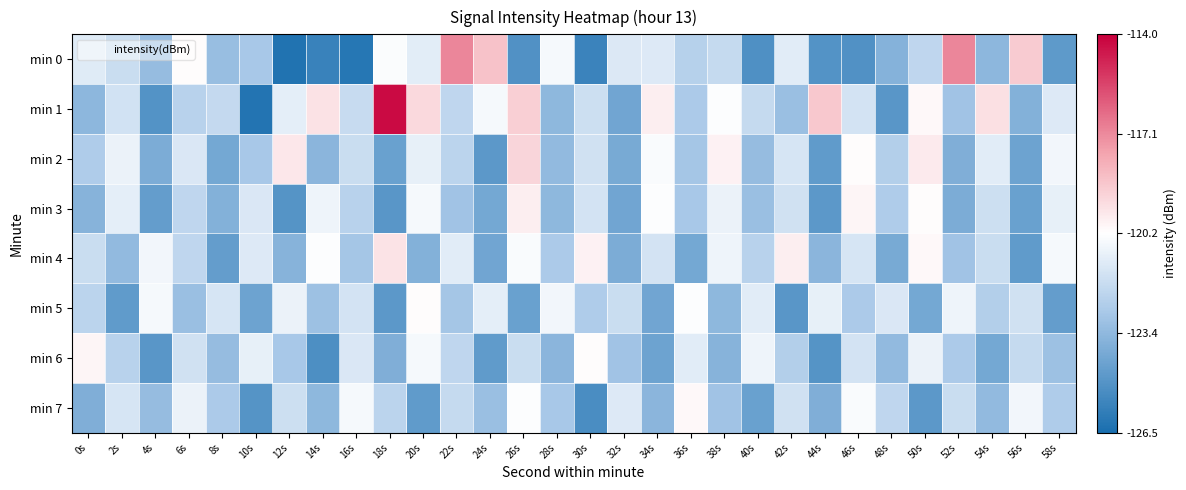

What is the spread (max minus min) of values at 24s?

6.2